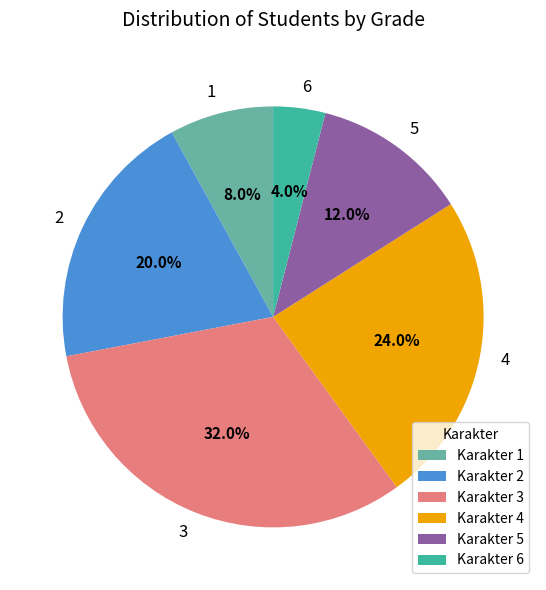

How many segments does this pie chart have?

6